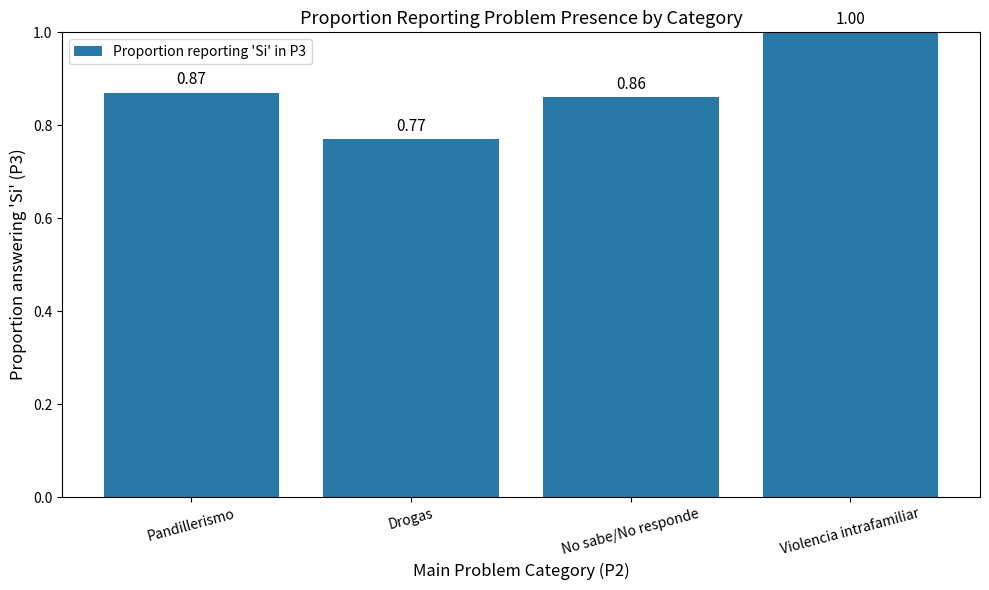

List the labels in order of value, smallest first.

Drogas, No sabe/No responde, Pandillerismo, Violencia intrafamiliar